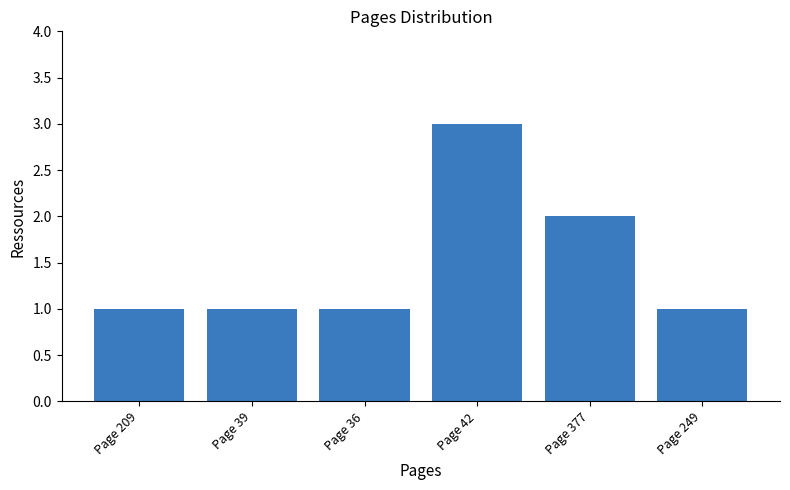

What is the difference between the maximum and minimum values?

2